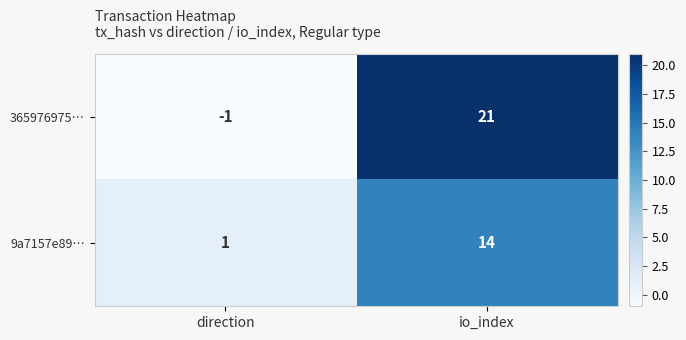

At which label does 9a7157e89… reach its minimum?

direction